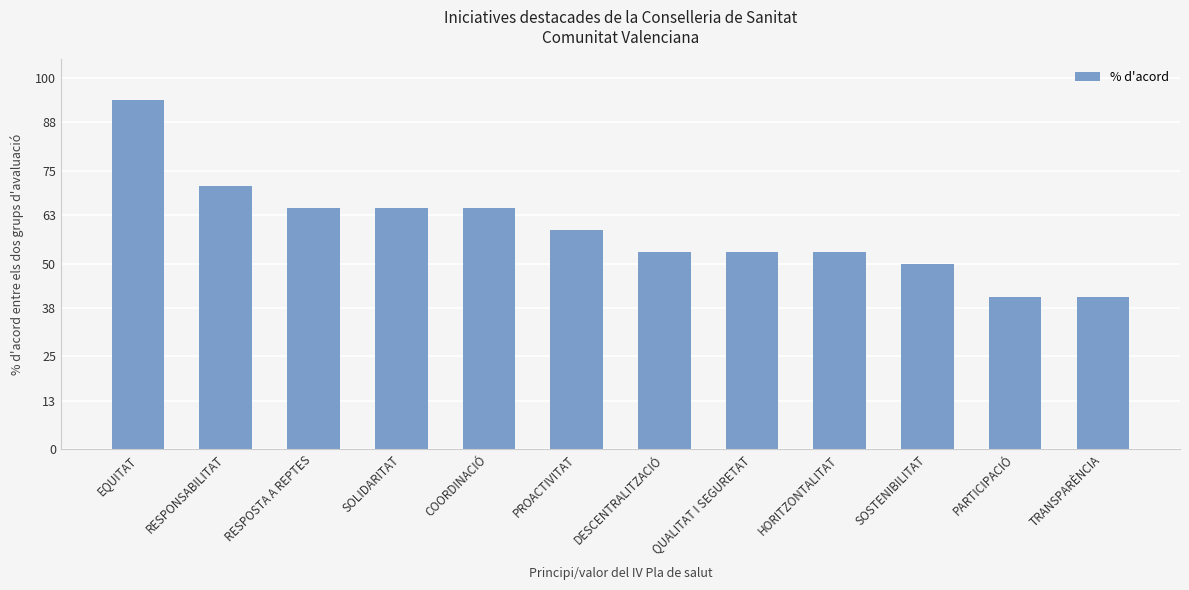

Does the chart contain any negative values?

No